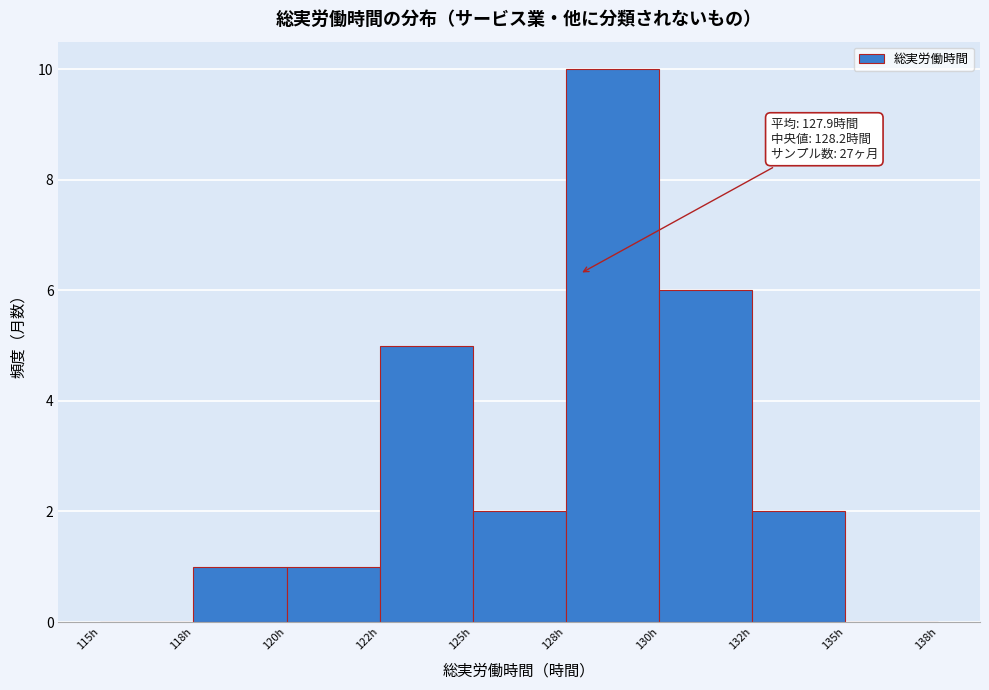

Reading left to right, extract all data points from this chart.

115h=0	118h=1	120h=1	122h=5	125h=2	128h=10	130h=6	132h=2	135h=0